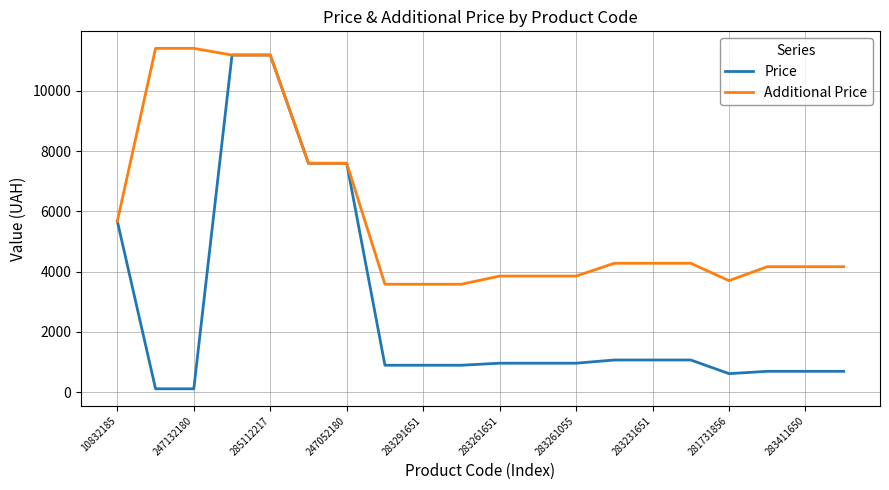

Which series has the largest total across all categories?

Additional Price